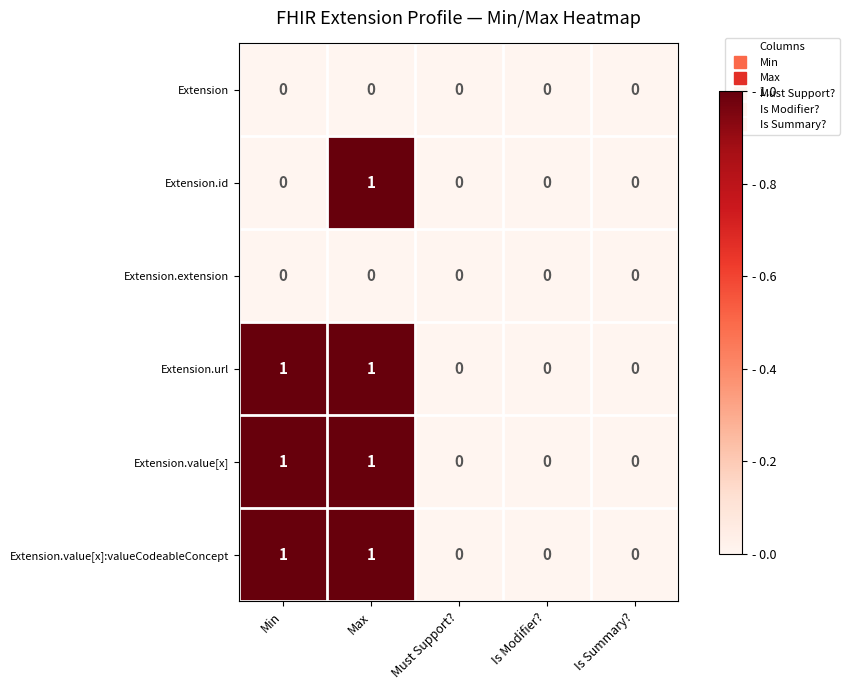

At which category is the sum across all series the highest?

Max